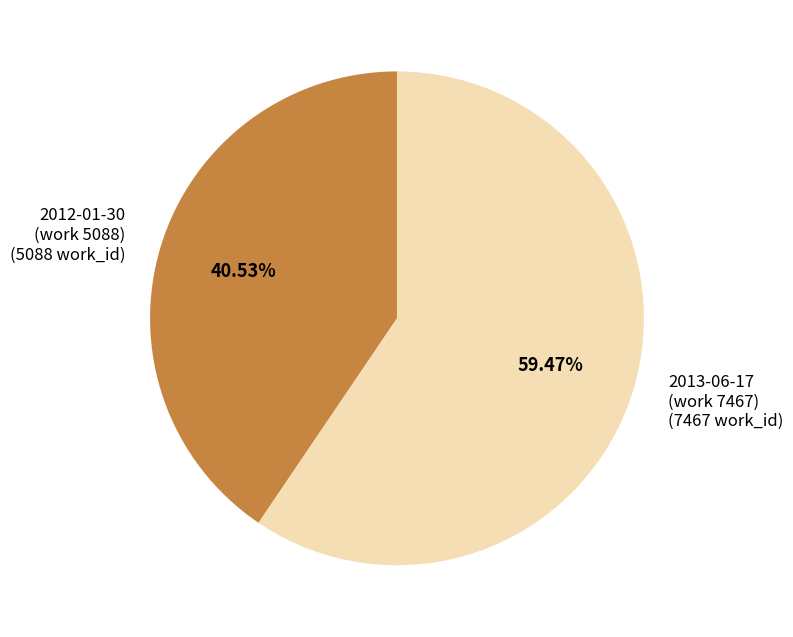

Is there any slice that represents more than half of the pie?

Yes